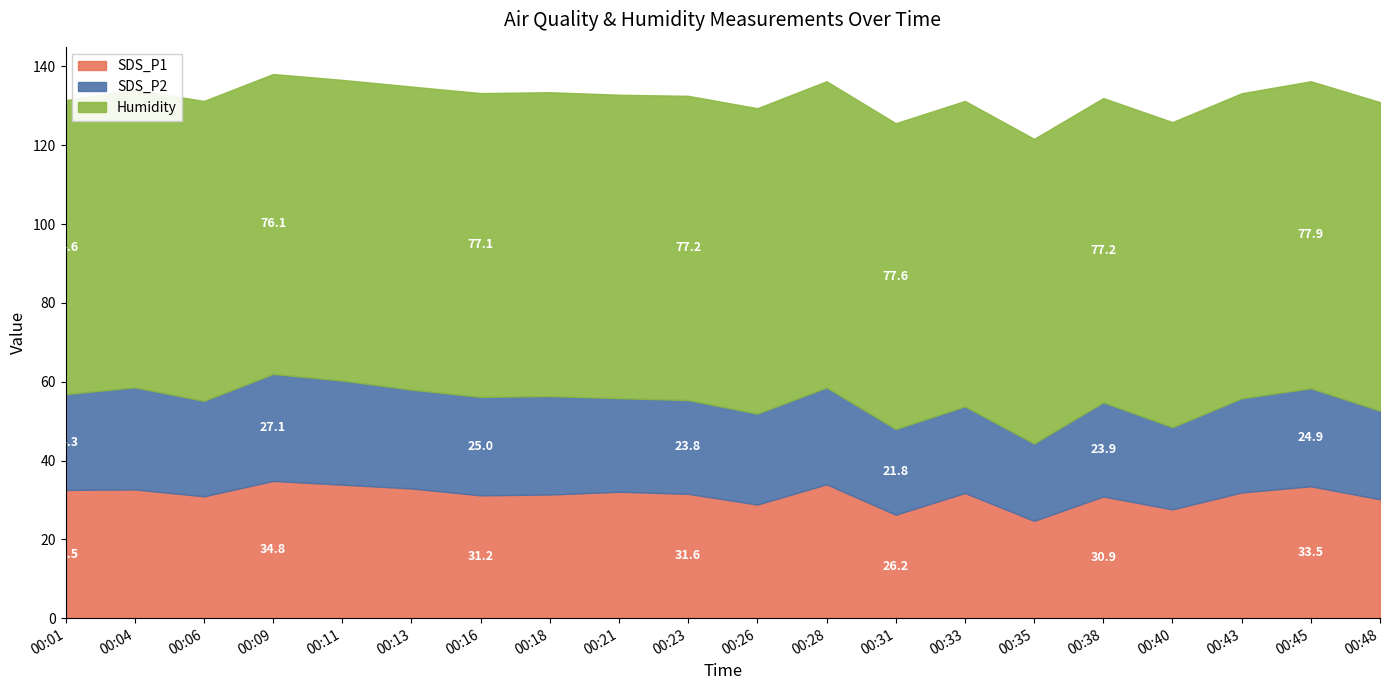

True or false: Humidity and SDS_P1 cross at least once.

False